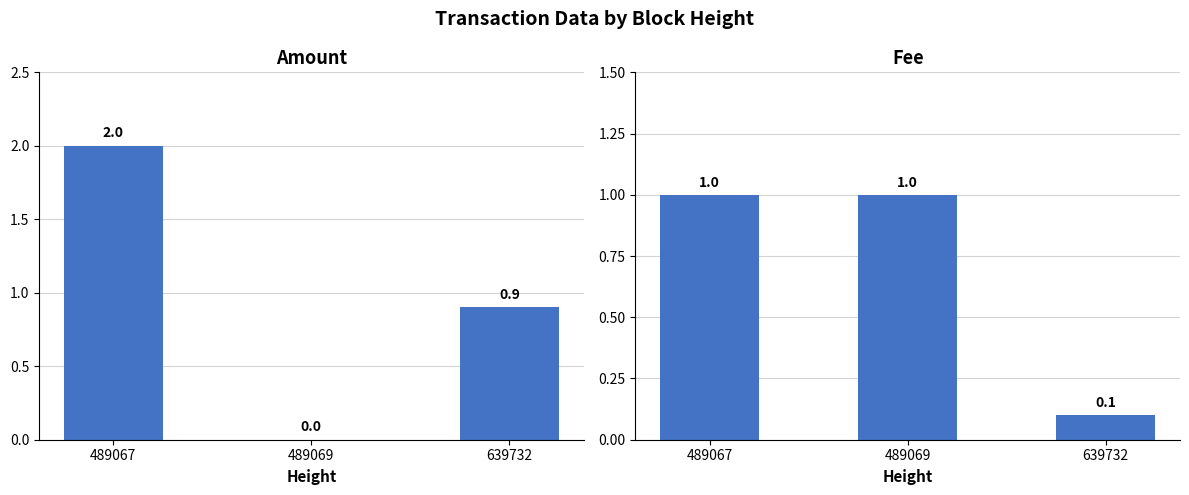

List the labels in order of Fee value, largest first.

489067, 489069, 639732